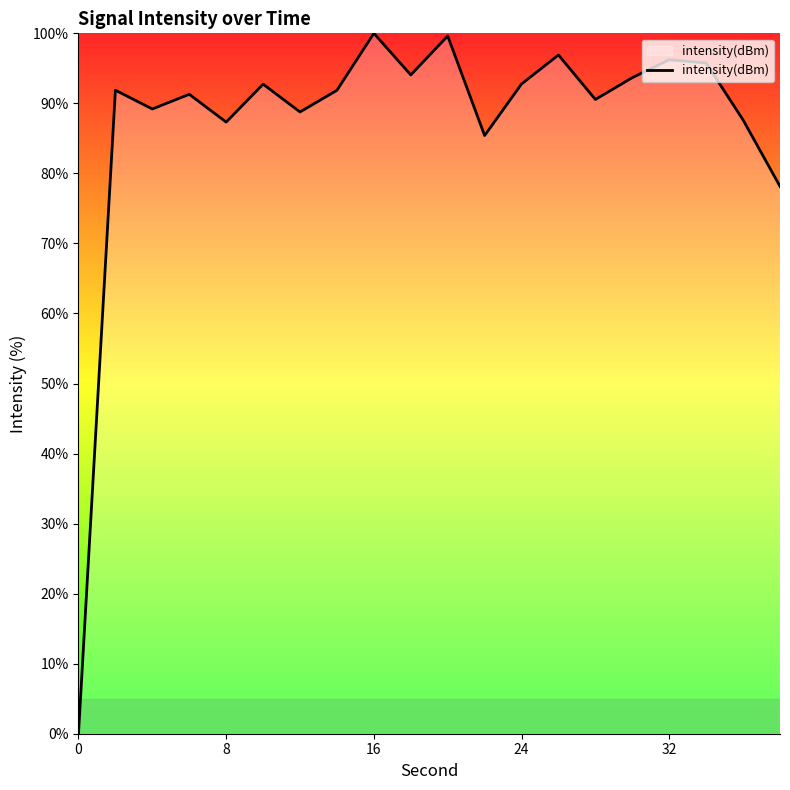

What is the maximum value shown in the chart?

100.0